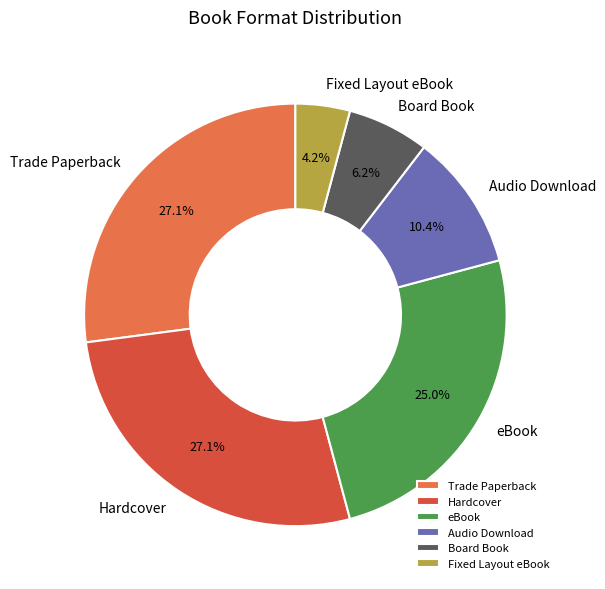

Approximately how many times larger is the value at eBook compared to Audio Download?

2.4